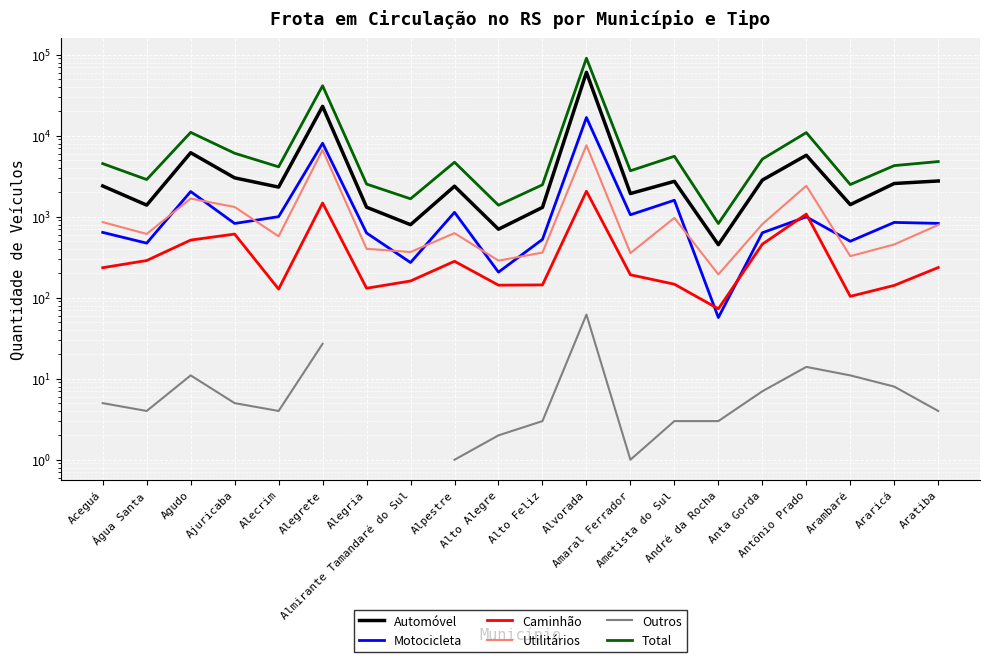

Where is Automóvel nearest to the value 30558?

Alegrete